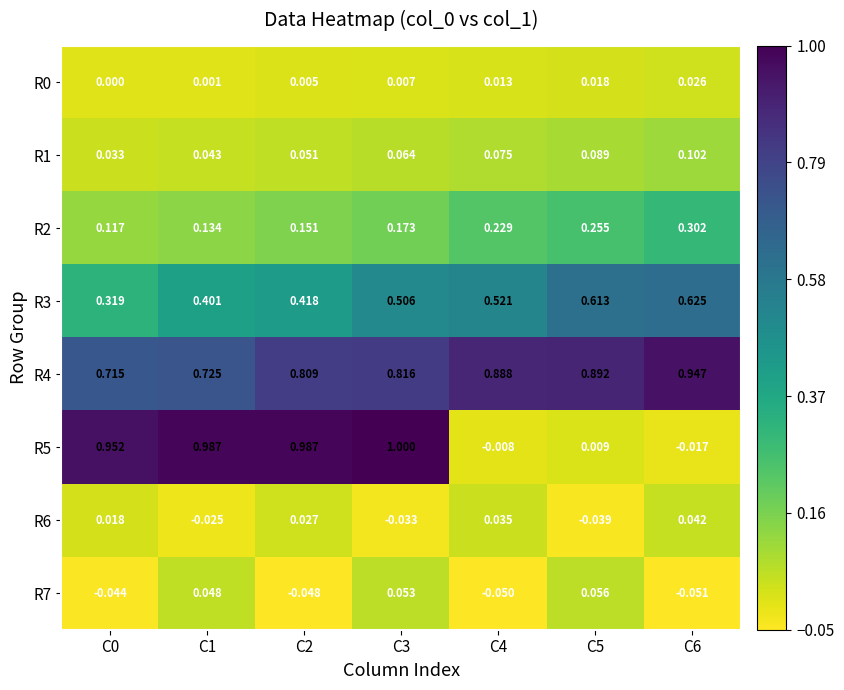

Which series has the widest spread of values?

R5